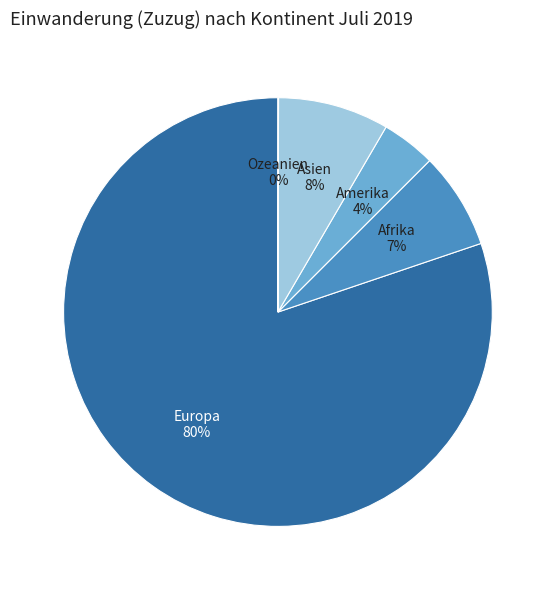

Combined, do Asien and Afrika account for over 50%?

No